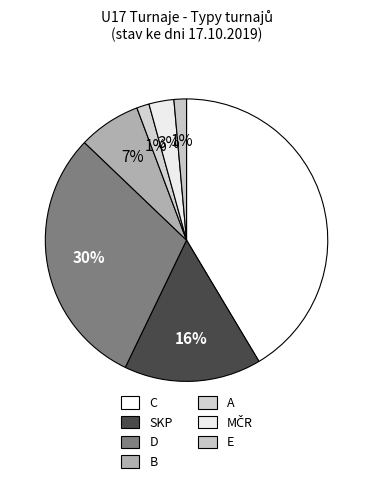

How many segments does this pie chart have?

7